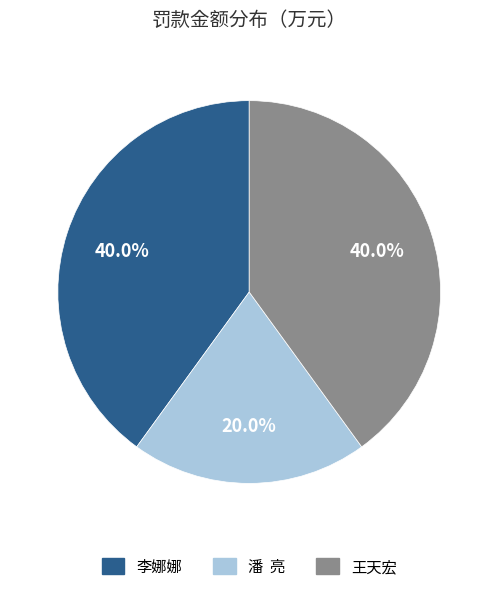

To the nearest percent, what is the difference between the largest and smallest slice percentages?

20%